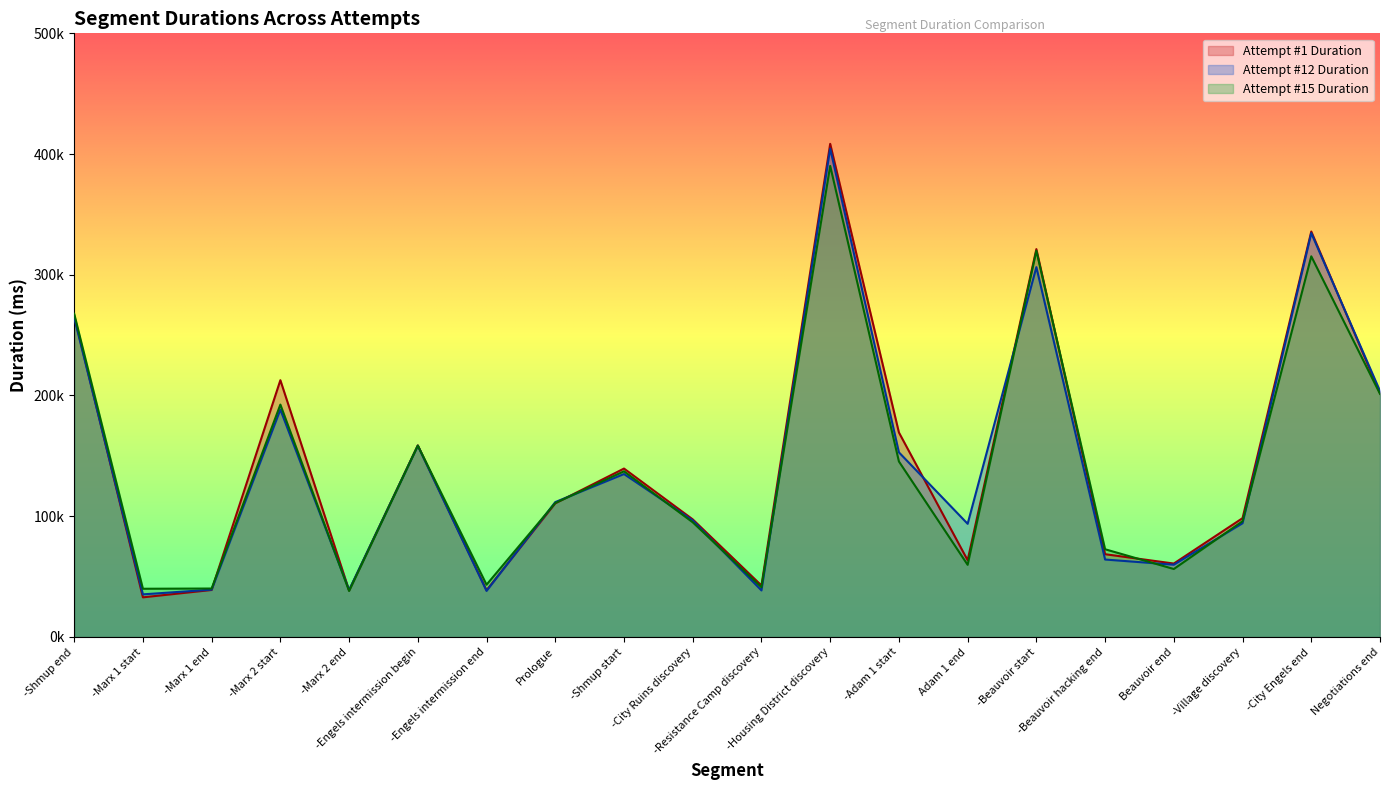

At how many categories does at least one series exceed 59798?

15